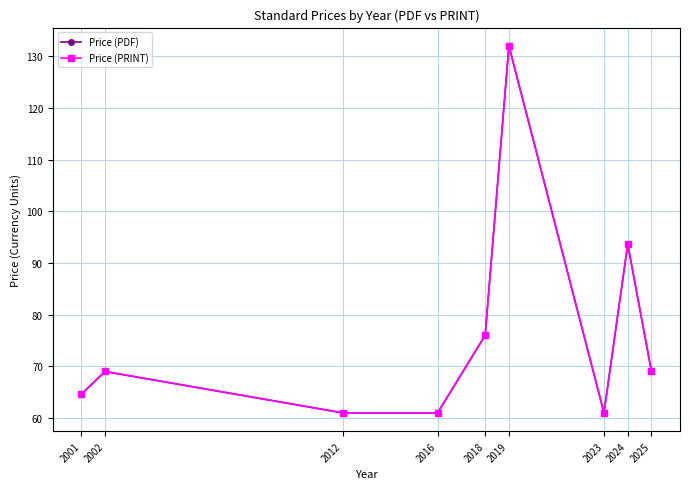

At which category does Price (PRINT) reach its first local peak?

2002